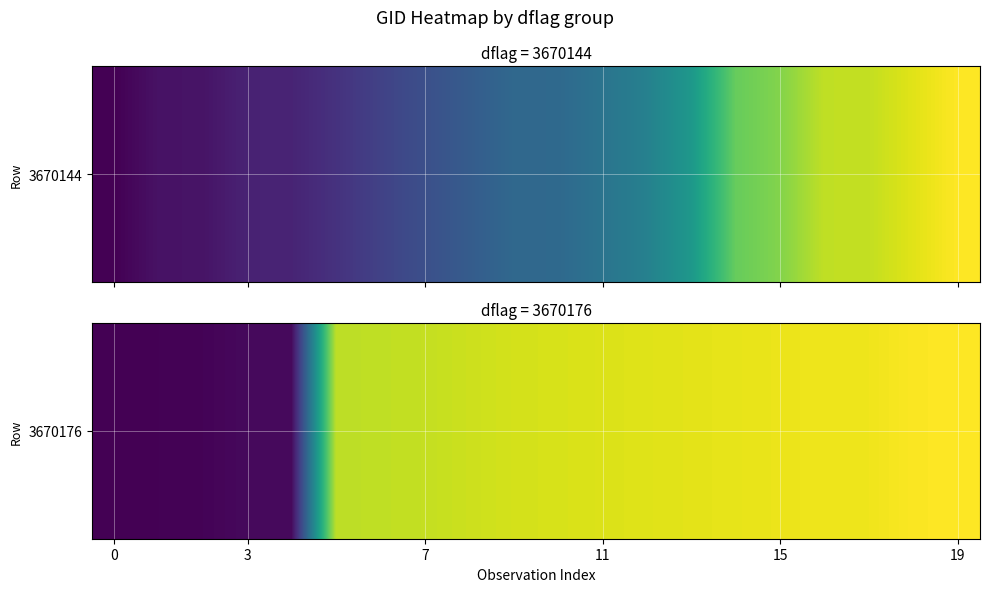

How many series are shown in this chart?

1